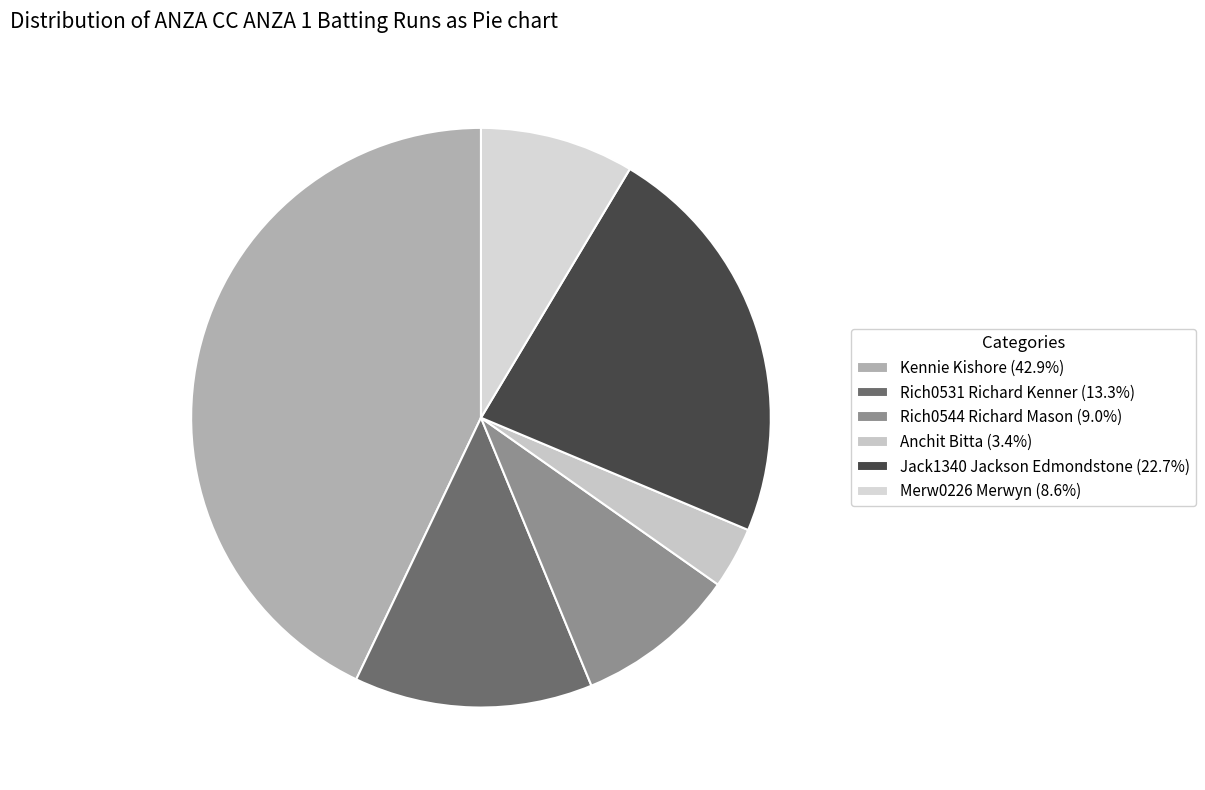

Count the number of slices in the pie.

6